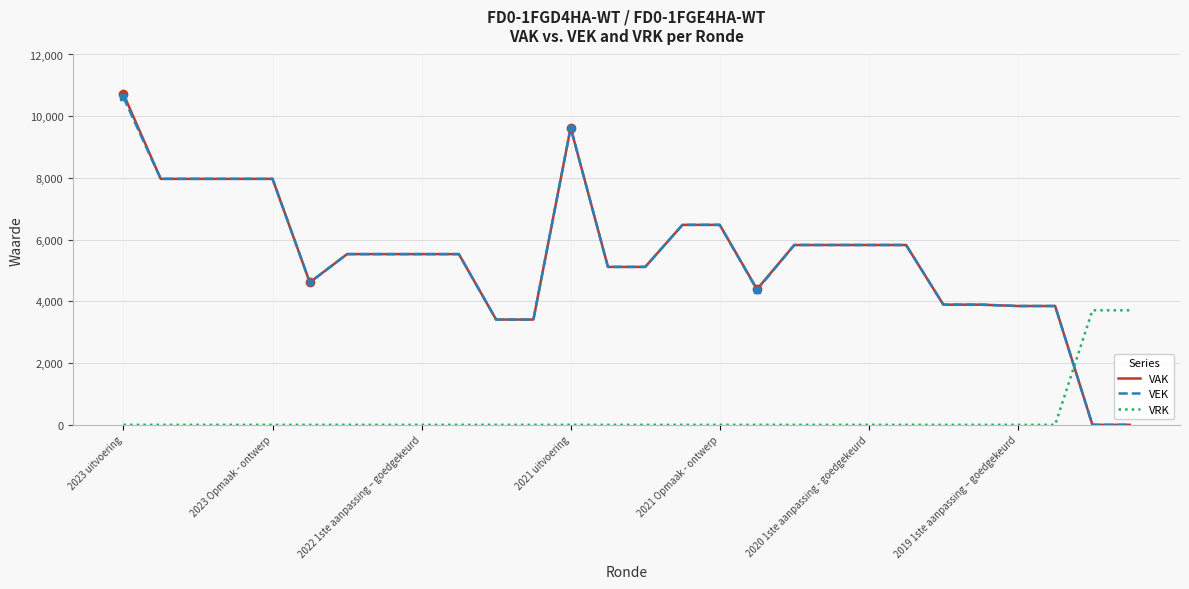

Which series has the widest spread of values?

VAK